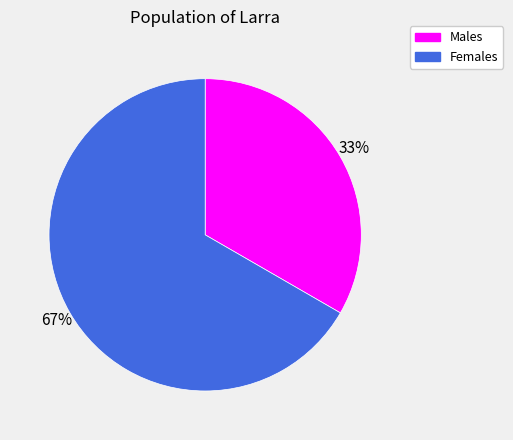

Which category has the biggest portion of the pie?

Females